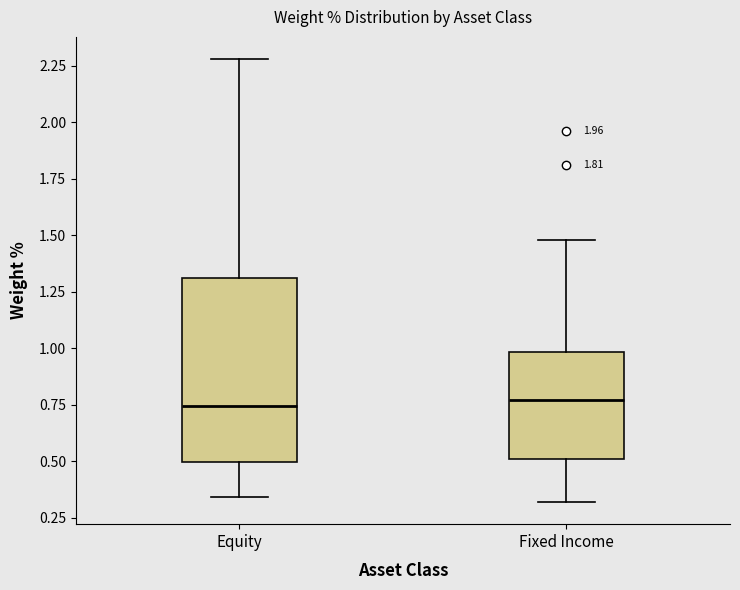

Reading left to right, transcribe this box plot: for each box, give where its median line is, the range the box spans, and where its two whiskers end, as read against the y-axis. The values are not printed on the chart, so give them approximately, as read against the axis.

Equity: median 0.75, box 0.50 to 1.30, whiskers 0.35 to 2.30
Fixed Income: median 0.75, box 0.50 to 1.00, whiskers 0.30 to 1.50